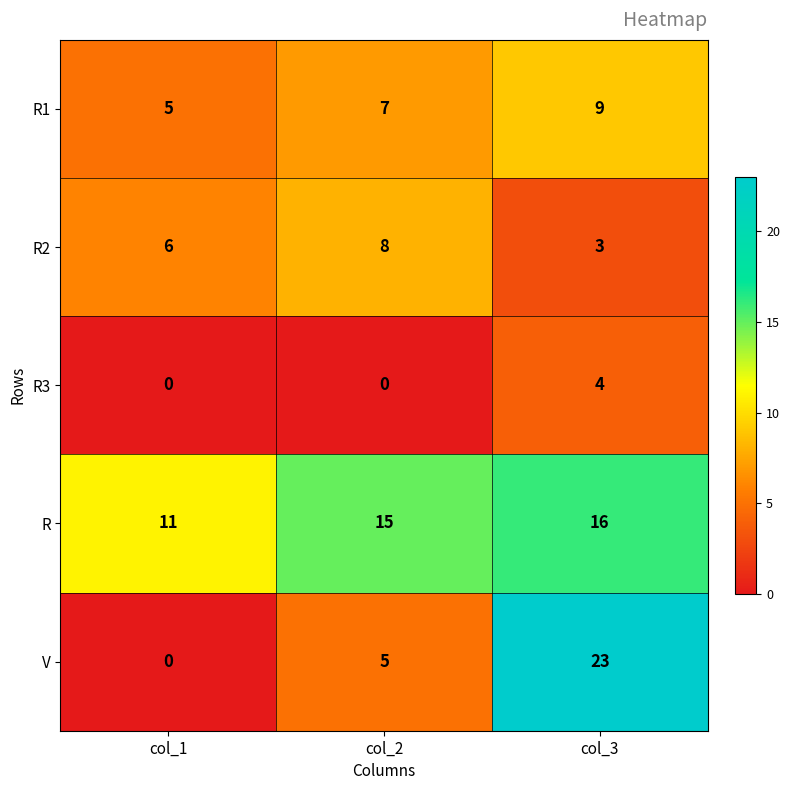

Which series changed the most between col_2 and col_3?

V